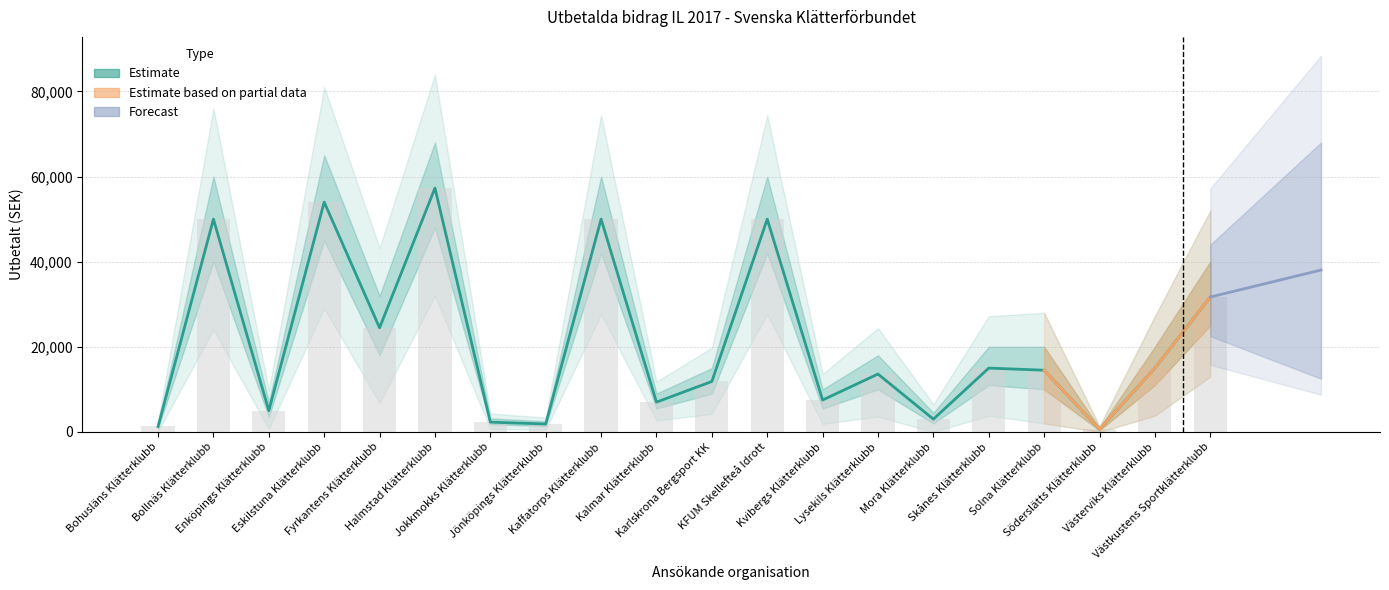

Does the chart contain stacked bars?

No